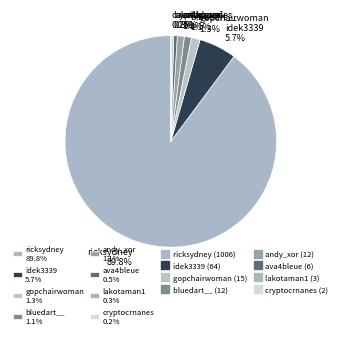

Is it true that ricksydney is 90% of the pie?

True